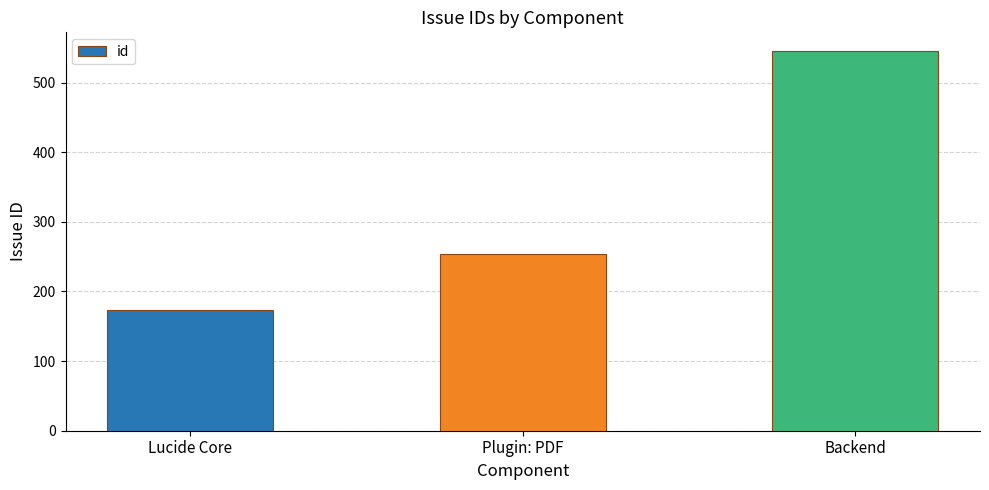

The value at Plugin: PDF is 254. True or false?

True